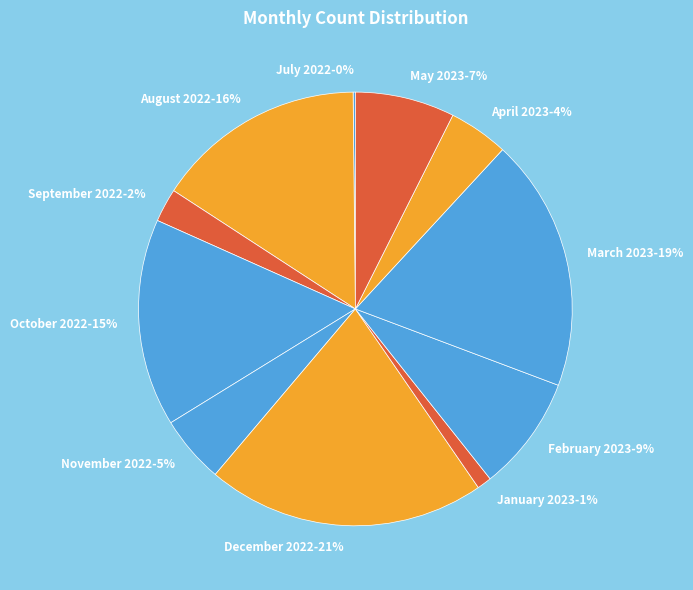

The October 2022-15% slice represents 15% of the pie. True or false?

True